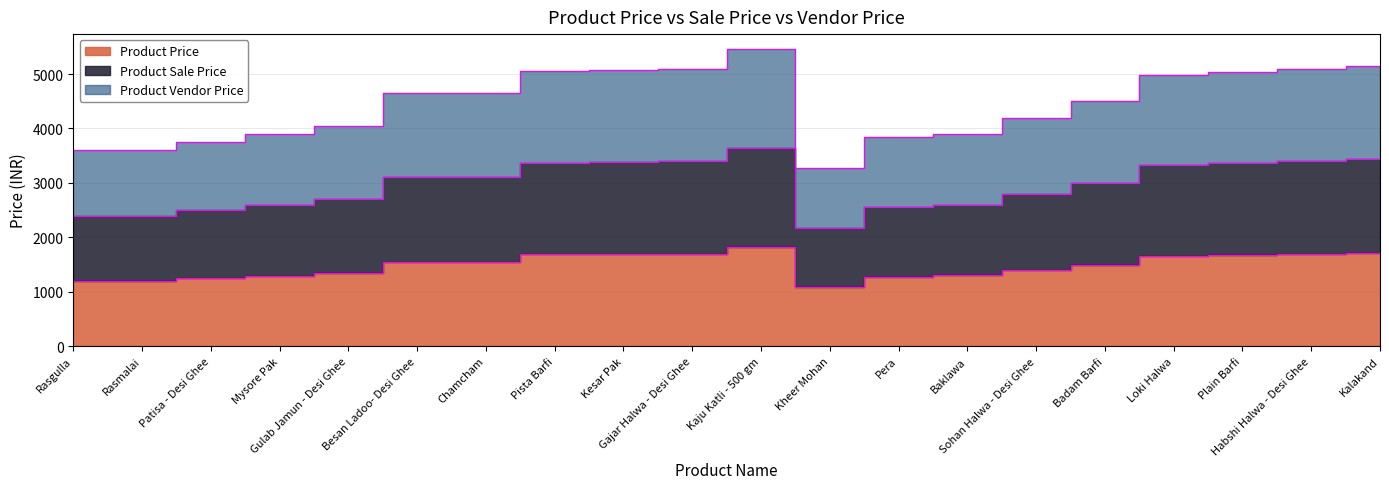

Rank the series by their maximum value, from highest to lowest.

Product Vendor Price, Product Sale Price, Product Price